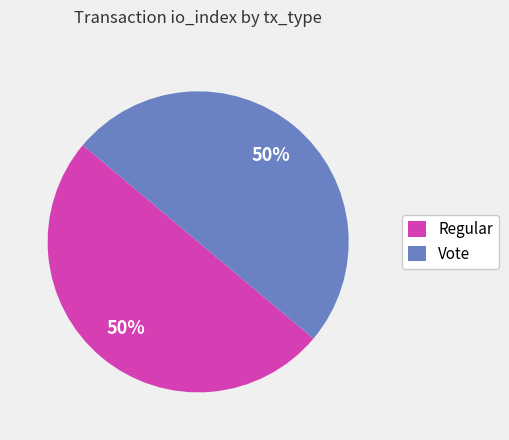

To the nearest percent, what is the average slice percentage?

50%